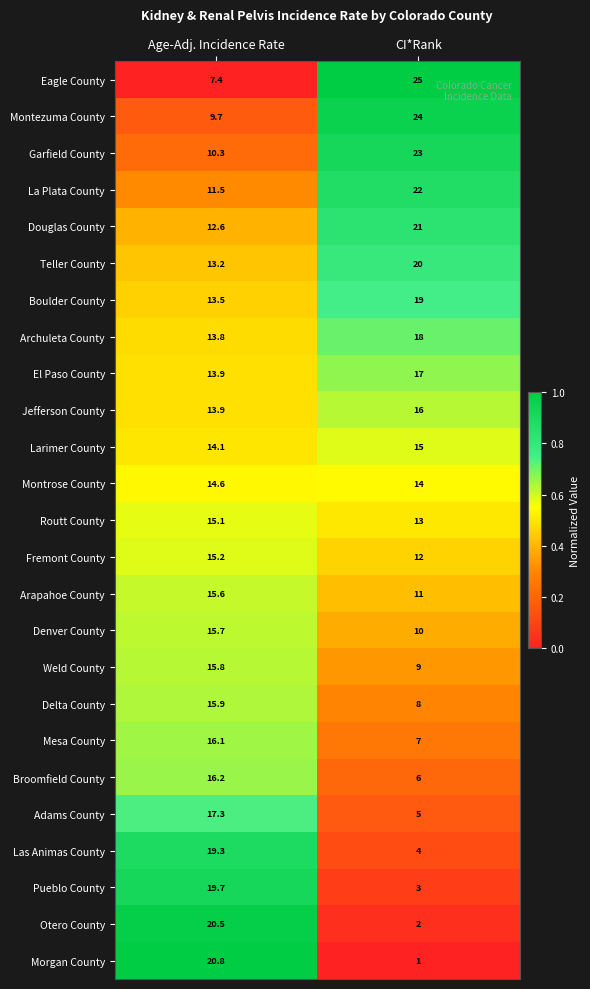

What is the difference between the highest and lowest values at Age-Adj. Incidence Rate?

13.4